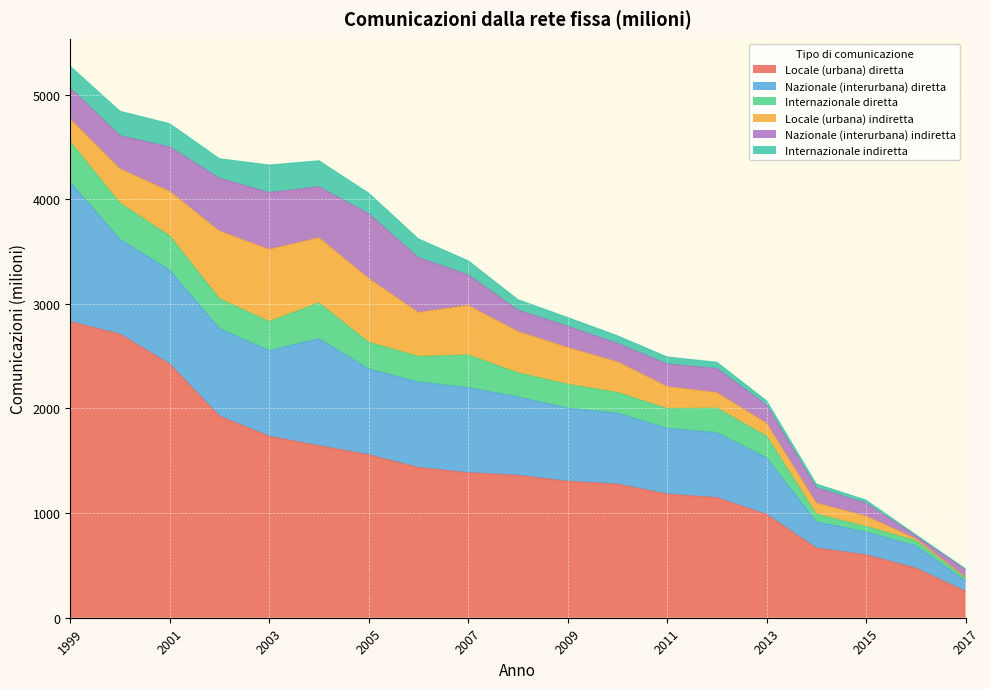

True or false: Internazionale indiretta has a value of 35.0 at 2014.

True